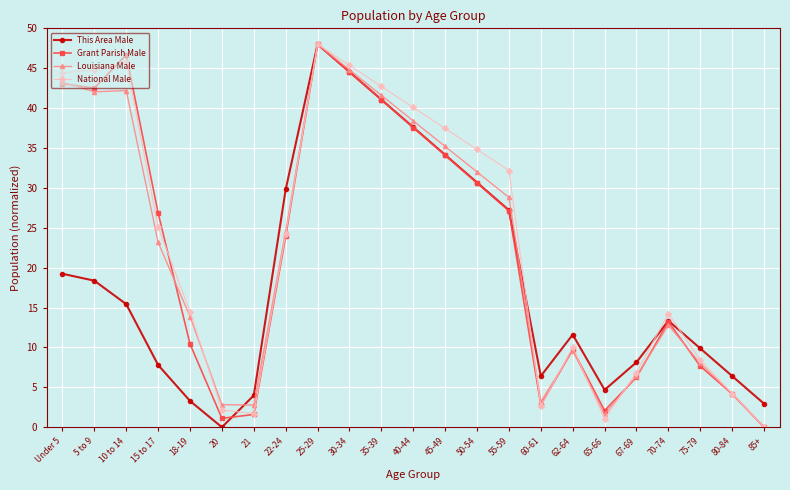

The value of This Area Male at 60-61 is 2.3. True or false?

False